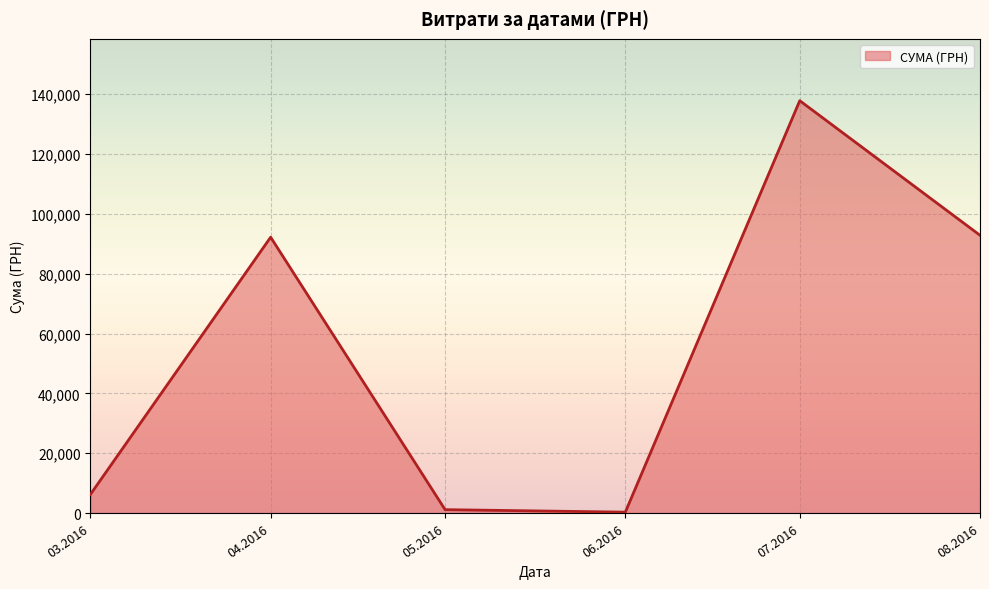

The value at 08.2016 is 54810.4. True or false?

False